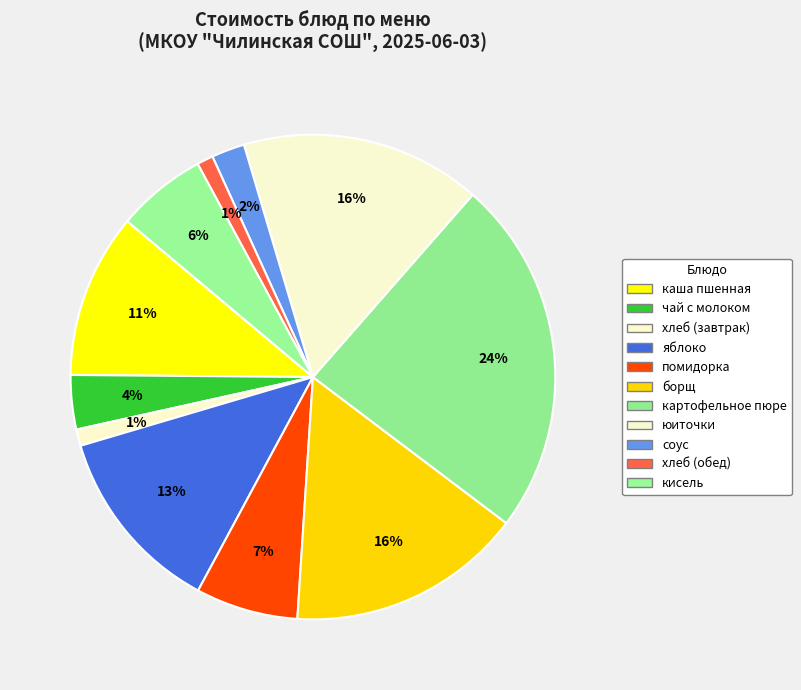

To the nearest percent, what portion does картофельное пюре represent?

24%